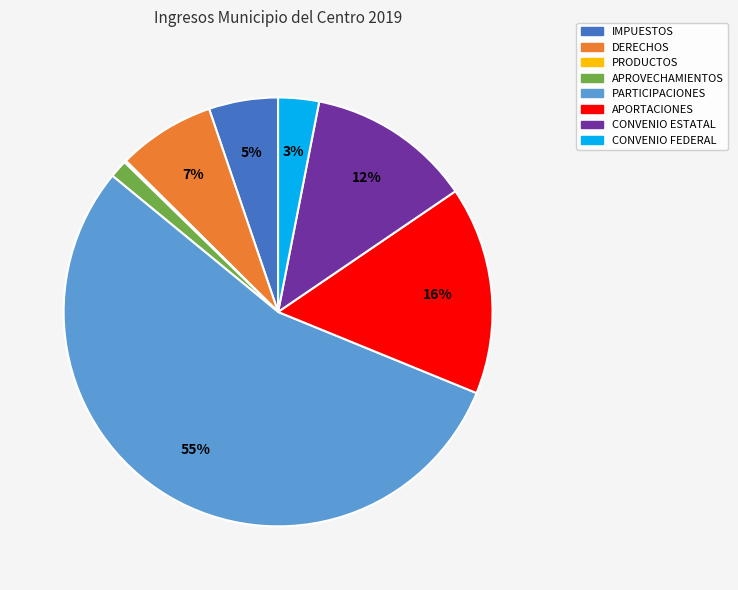

To the nearest percent, what is the difference between the CONVENIO ESTATAL and CONVENIO FEDERAL slice percentages?

9%